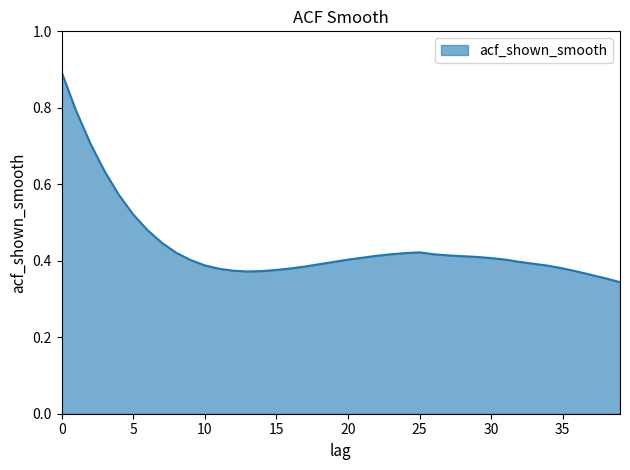

What is the maximum value shown in the chart?

0.9